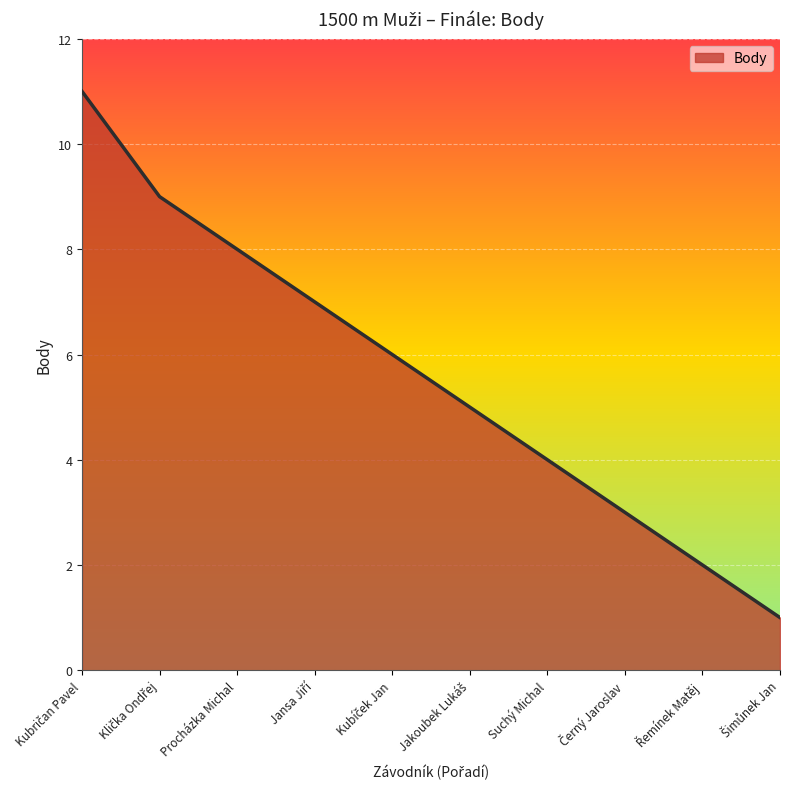

What position from the right is Procházka Michal?

8